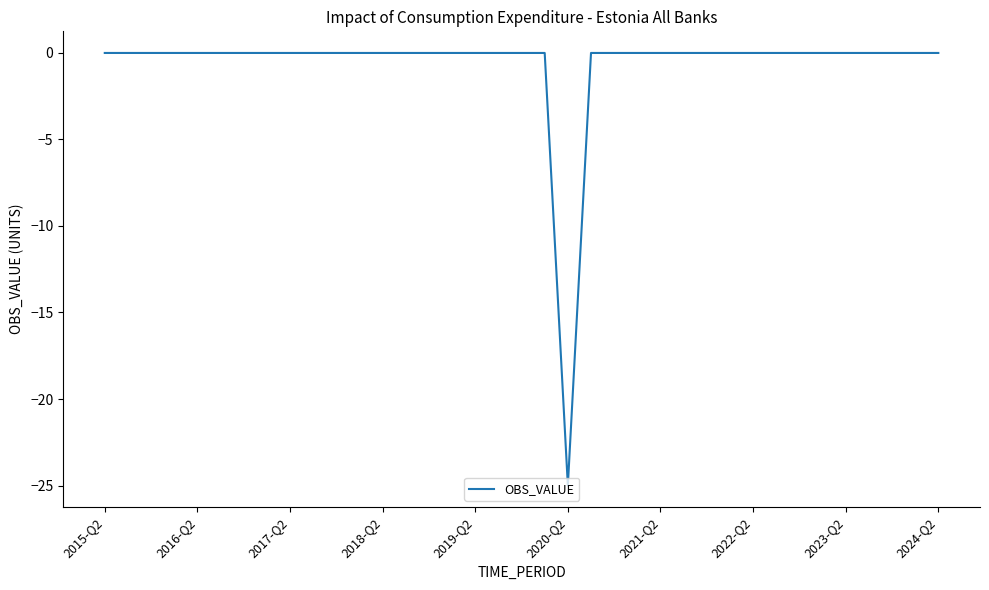

What is the minimum value shown in the chart?

-25